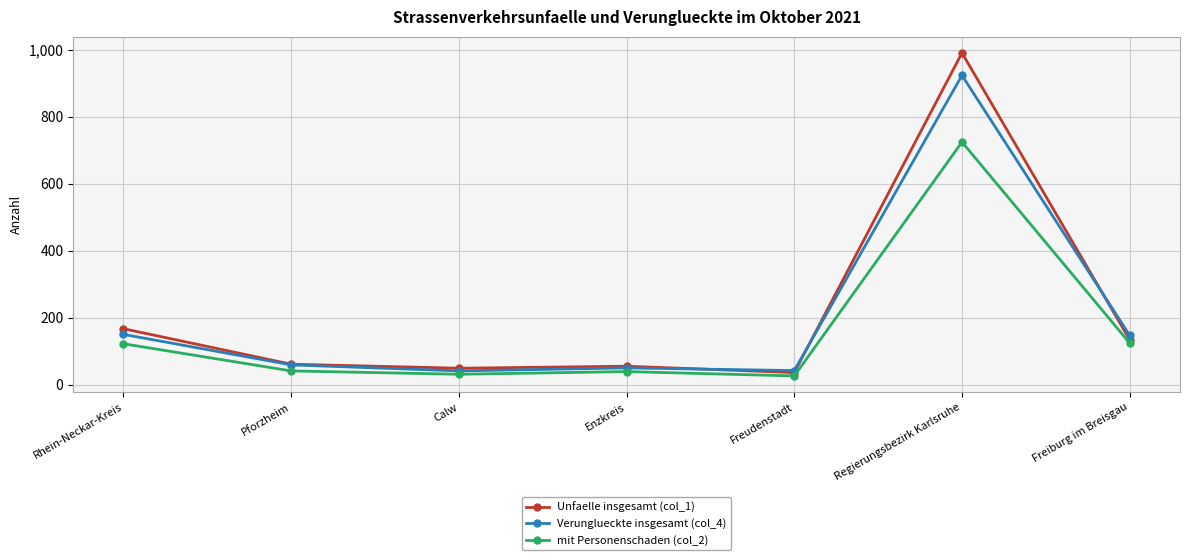

The Unfaelle insgesamt (col_1) series shows 134 at Freiburg im Breisgau. True or false?

True